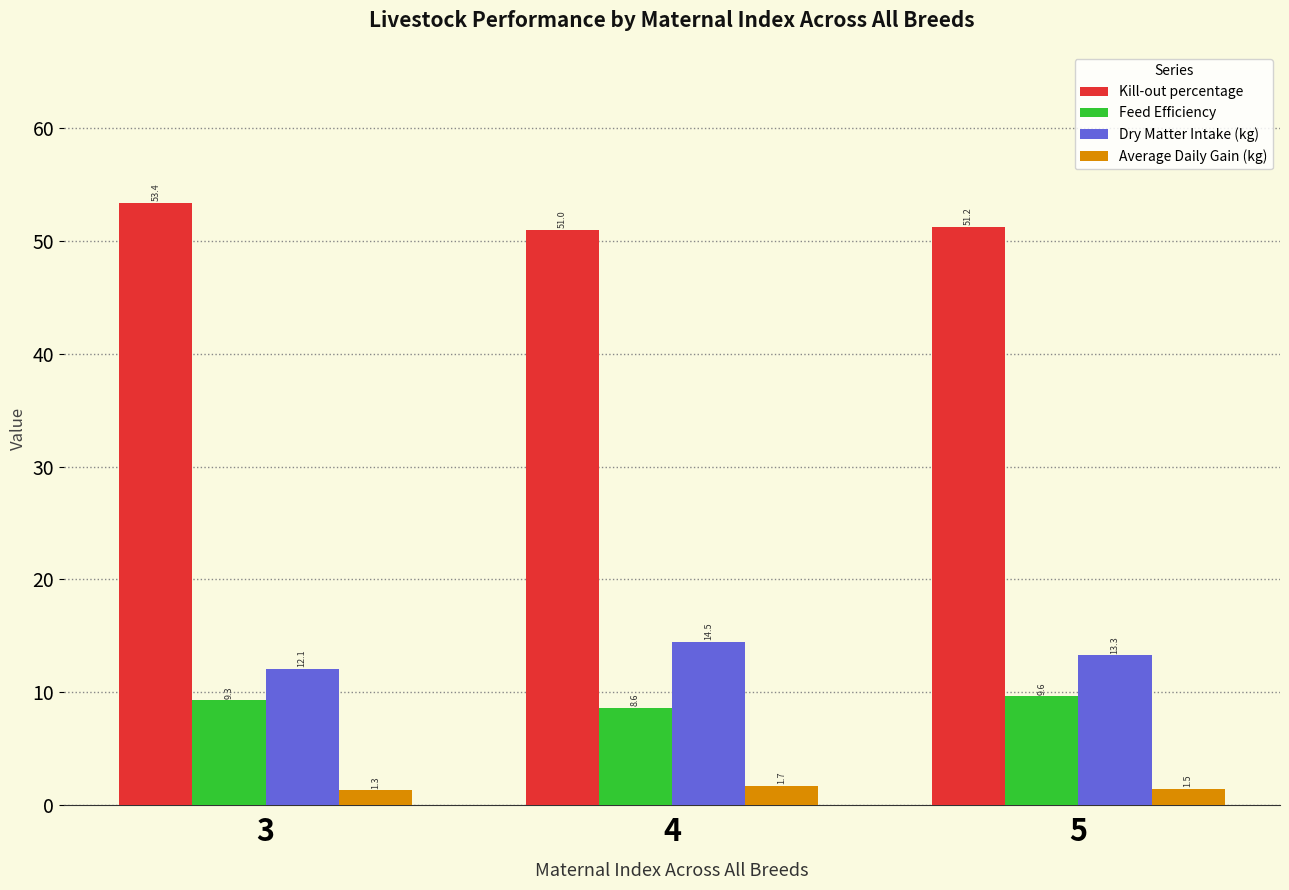

What is the difference between the Dry Matter Intake (kg) values at 4 and 5?

1.2